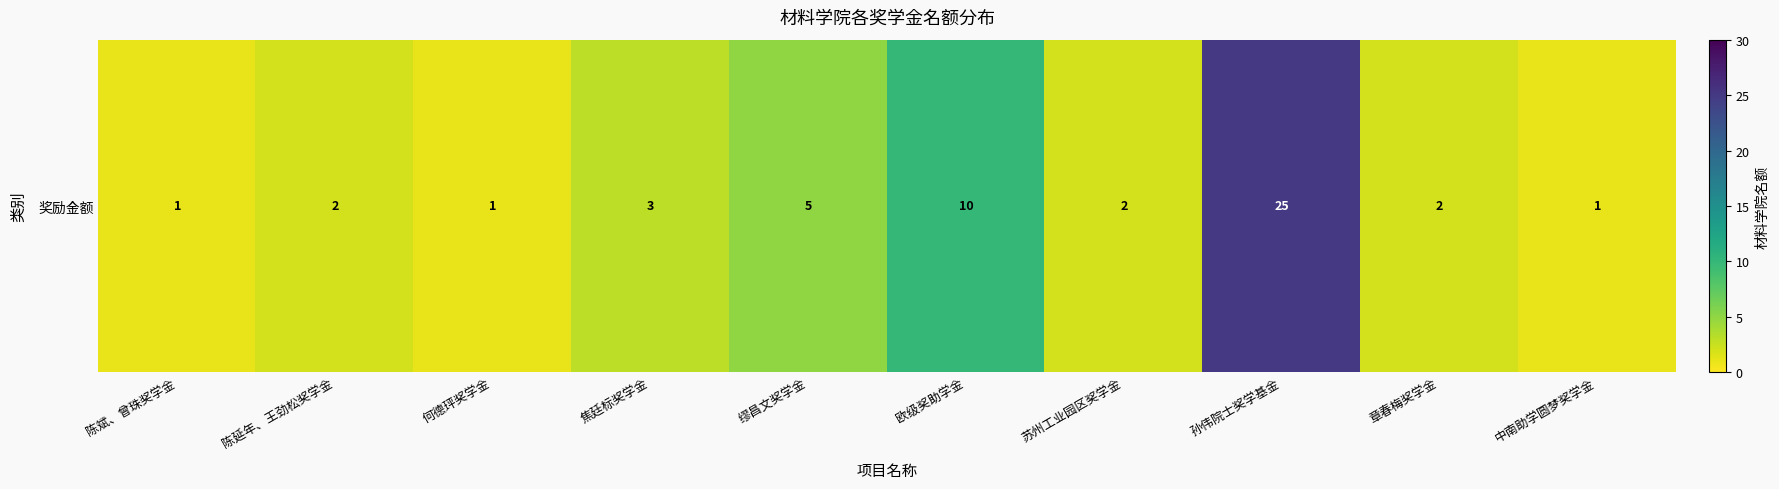

Is it true that the value at 章春梅奖学金 is 1?

False